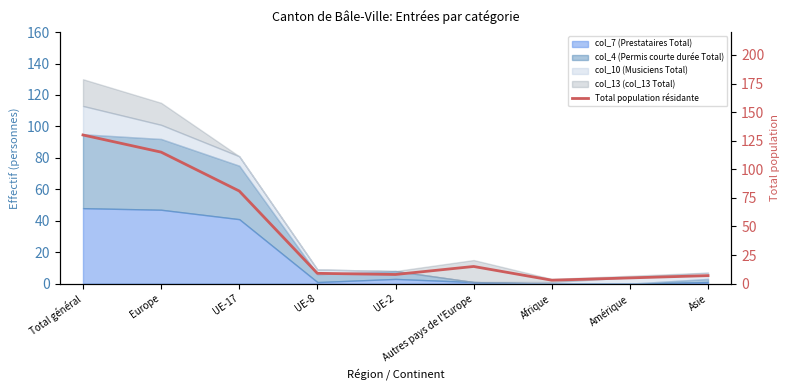

Is it true that the value at Europe is 37?

False